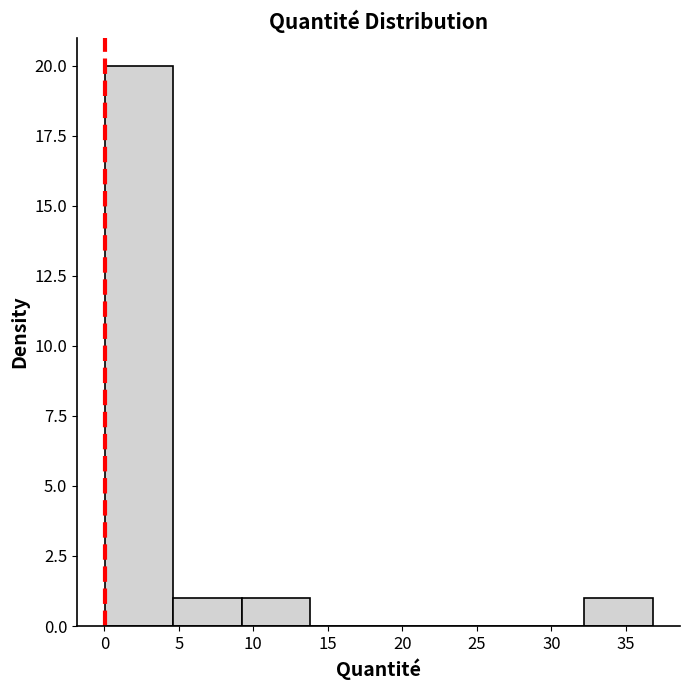

Reading left to right, list every bar in this chart as the range it spans on the x-axis followed by its height. Neither the bar edges nor the heights are printed on the chart, so give them approximately, as read against the axes.

0.0 to 4.5: 20
4.5 to 9.0: 1
9.0 to 14.0: 1
14.0 to 18.5: 0
18.5 to 23.0: 0
23.0 to 27.5: 0
27.5 to 32.0: 0
32.0 to 37.0: 1